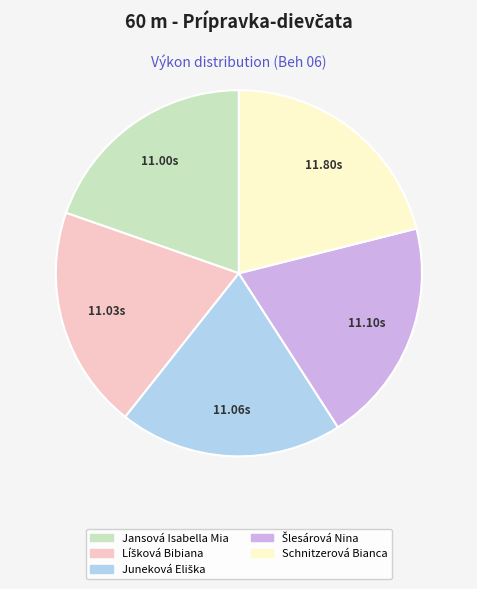

Which slice is the largest?

Schnitzerová Bianca